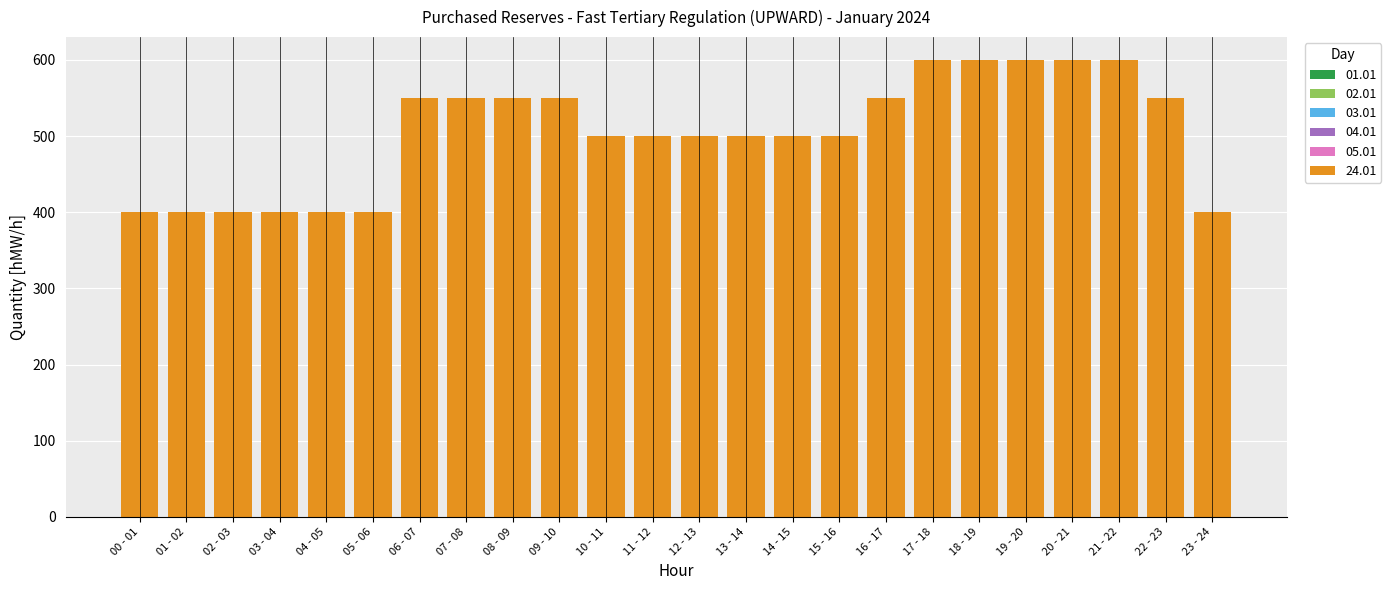

What is the average value?

504